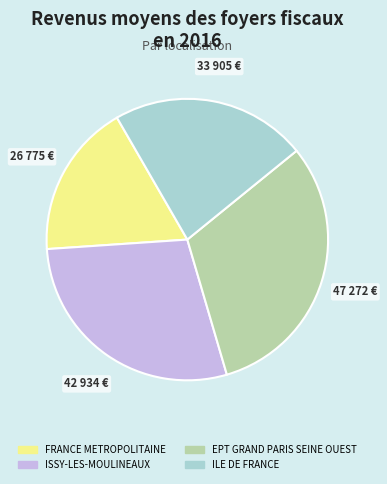

The ILE DE FRANCE slice represents 22% of the pie. True or false?

True